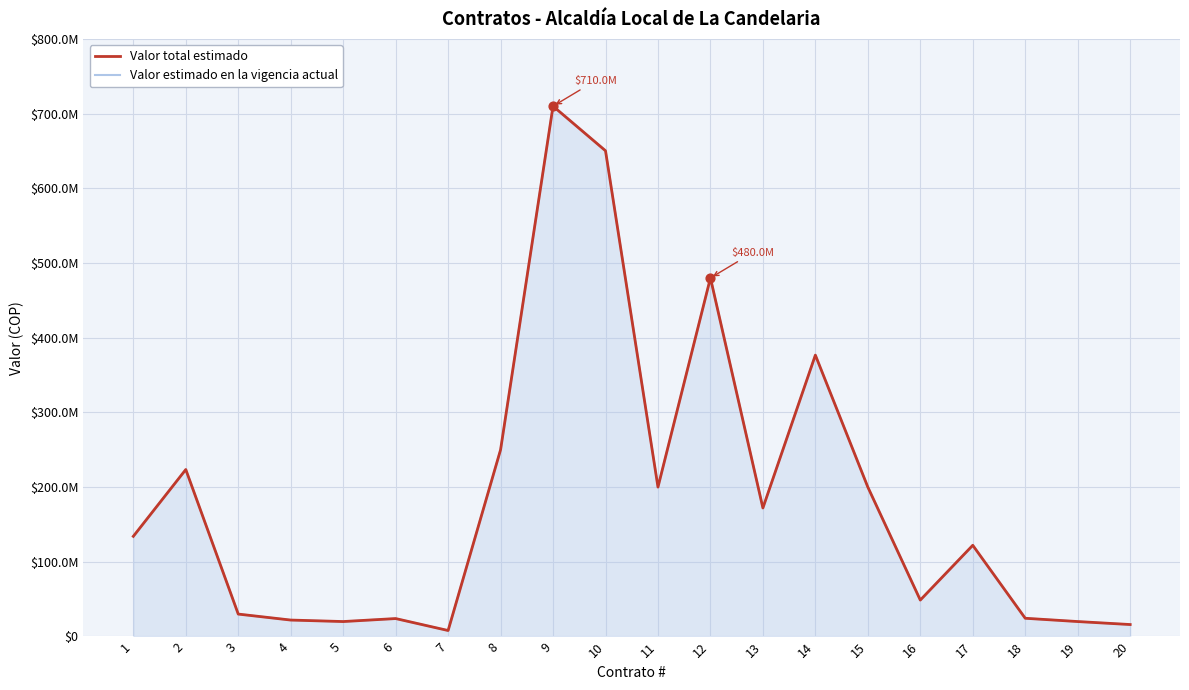

What are all the series names shown in the legend?

Valor total estimado, Valor estimado en la vigencia actual